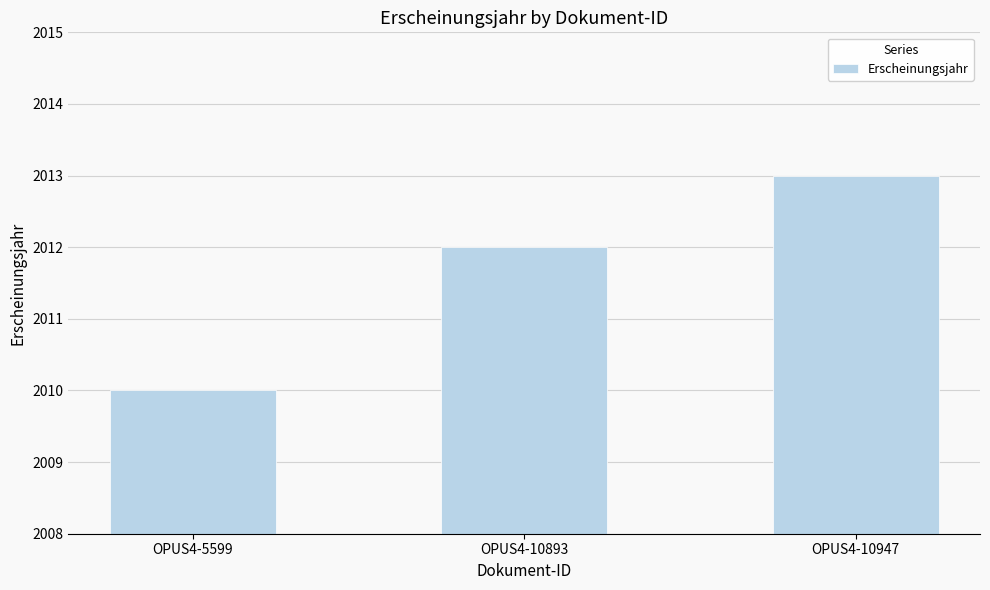

What is the value of the 2nd bar from the left?

2012